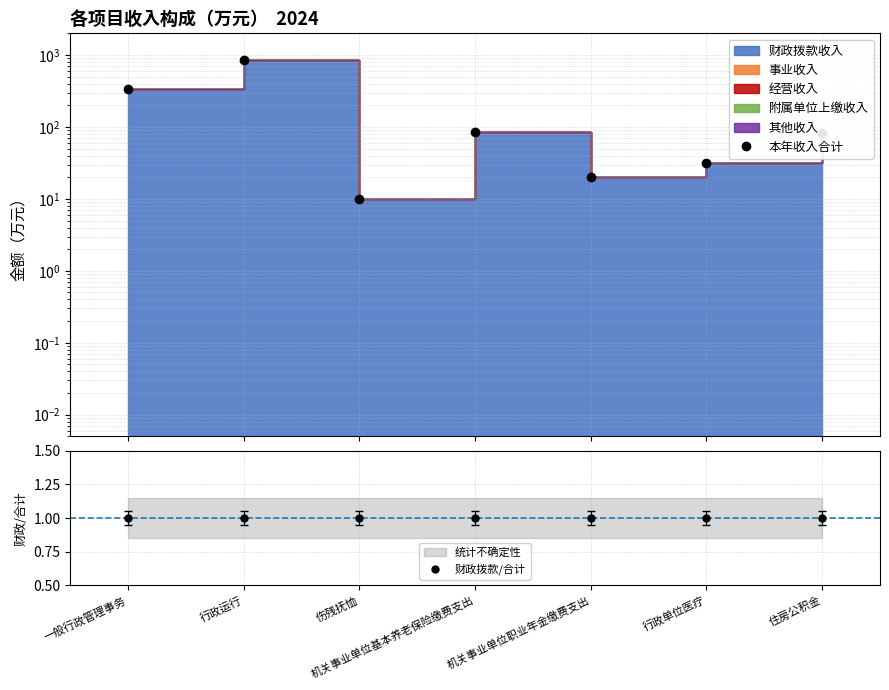

List the series in order of their peak value, highest first.

本年收入合计, 财政拨款/合计